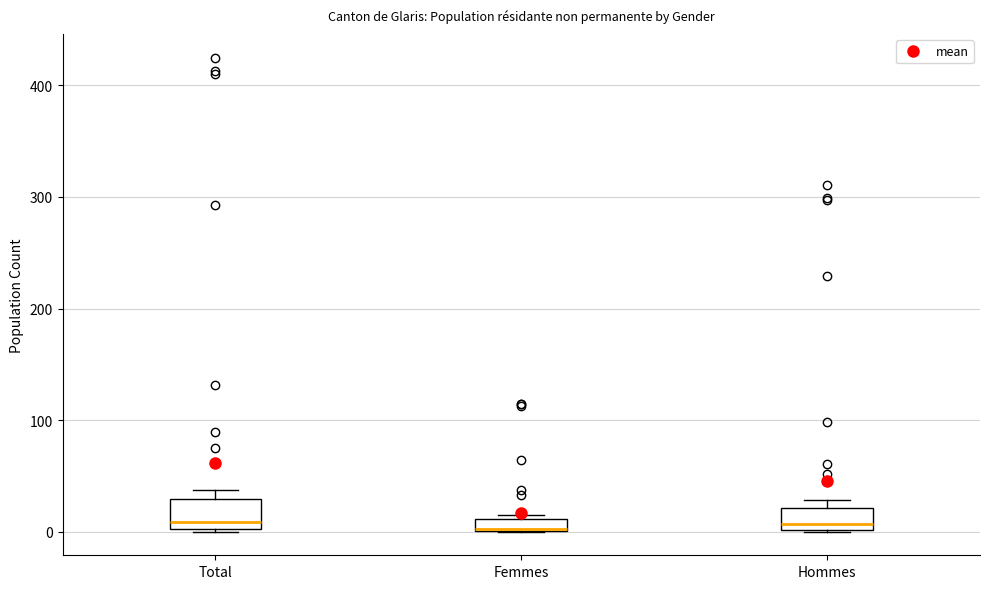

Where is the lower edge of the box for Femmes on the y-axis? The values are not printed on the chart, so give them approximately, as read against the axis.

0